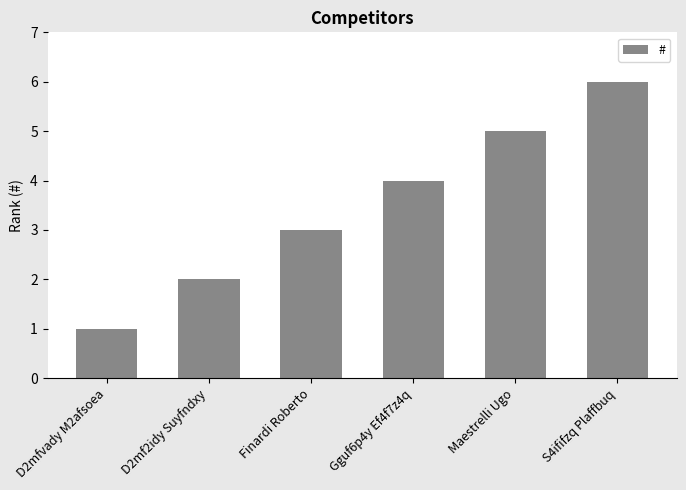

Count the number of categories in the chart.

6